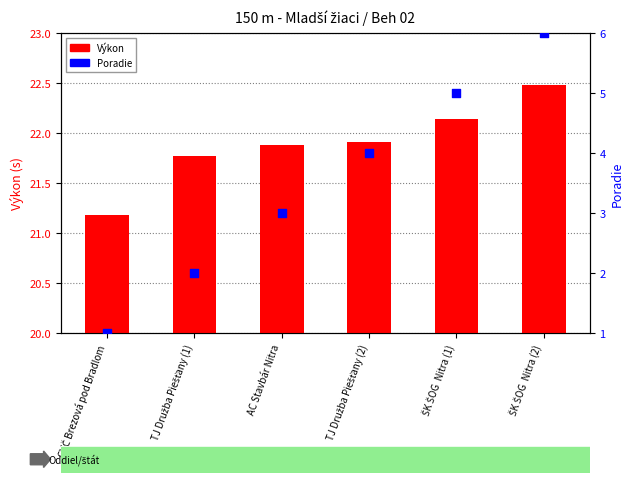

At which category is the sum across all series the highest?

ŠK ŠOG  Nitra (2)